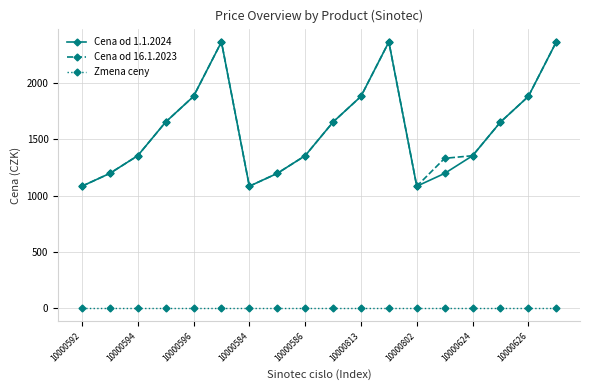

How many lines are shown in the chart?

3